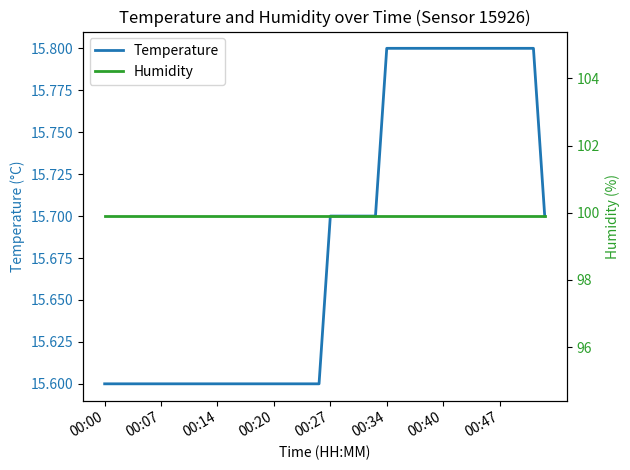

Rank the series at 13 from highest to lowest value.

Humidity, Temperature